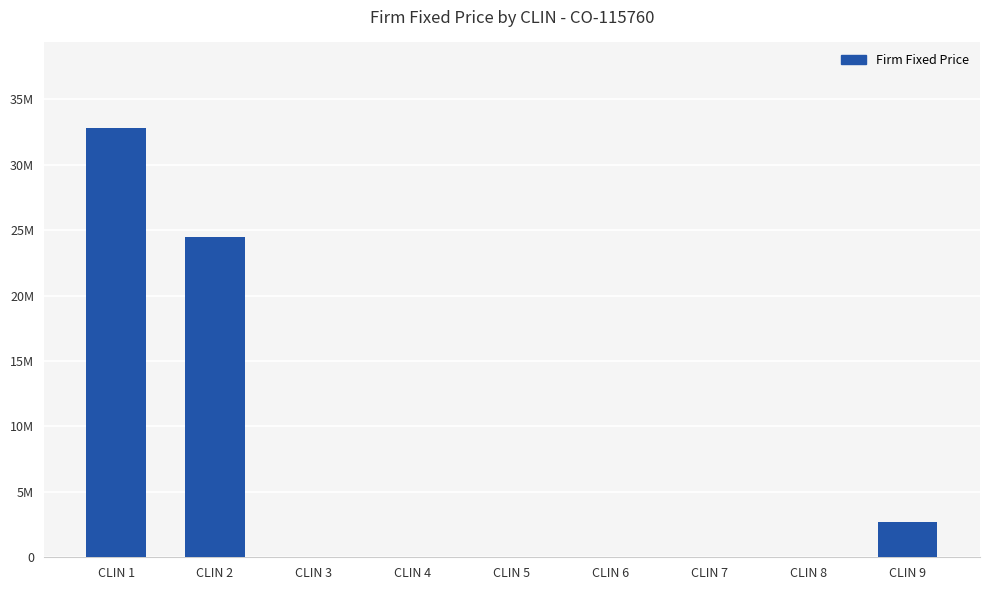

Reading left to right, what are all the values shown in this chart?

32800000	24500000	0	0	0	0	0	0	2700000